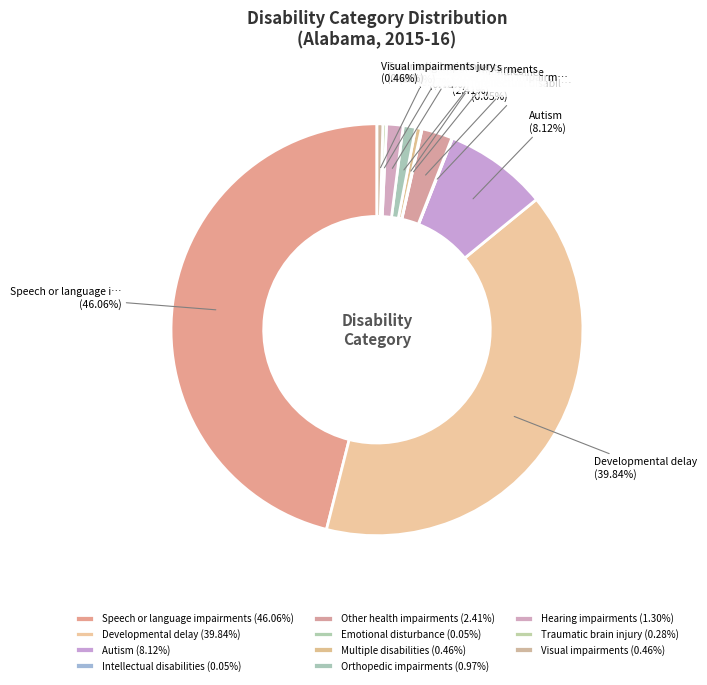

To the nearest percent, what is the difference between the largest and smallest slice percentages?

46%